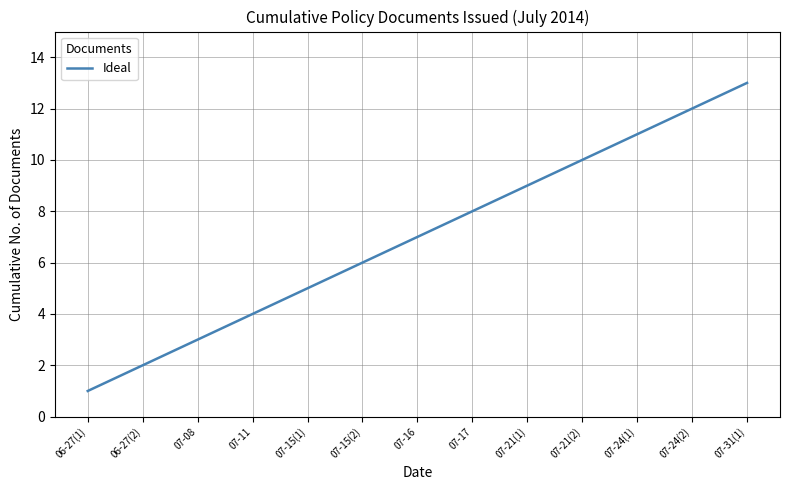

Approximately how many times larger is the value at 07-15(1) compared to 07-17?

0.6